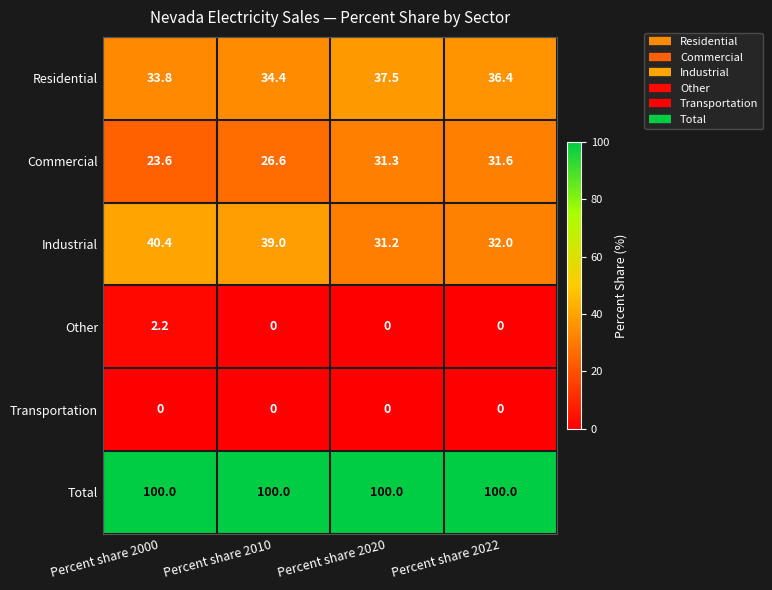

Where is Residential nearest to the value 35?

Percent share 2010